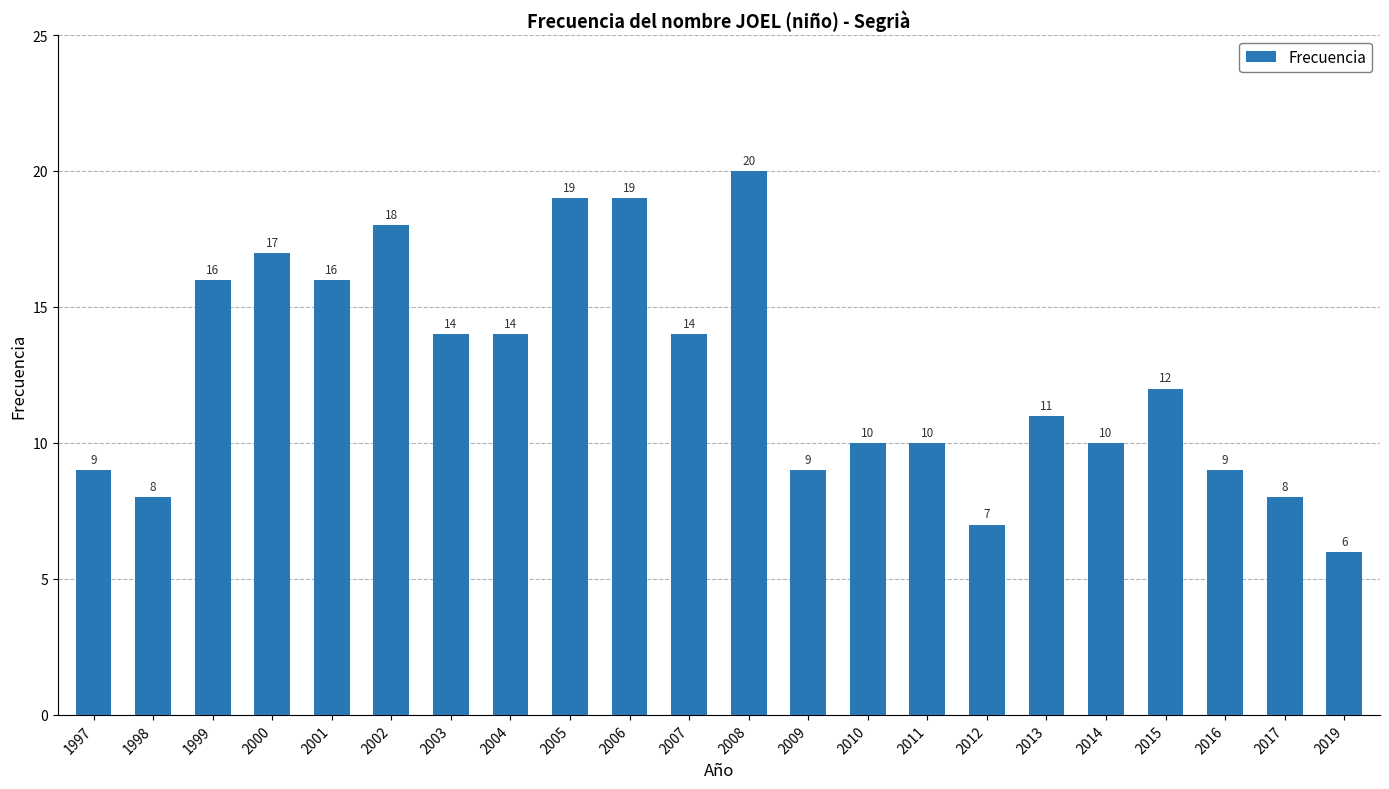

What is the maximum value shown in the chart?

20